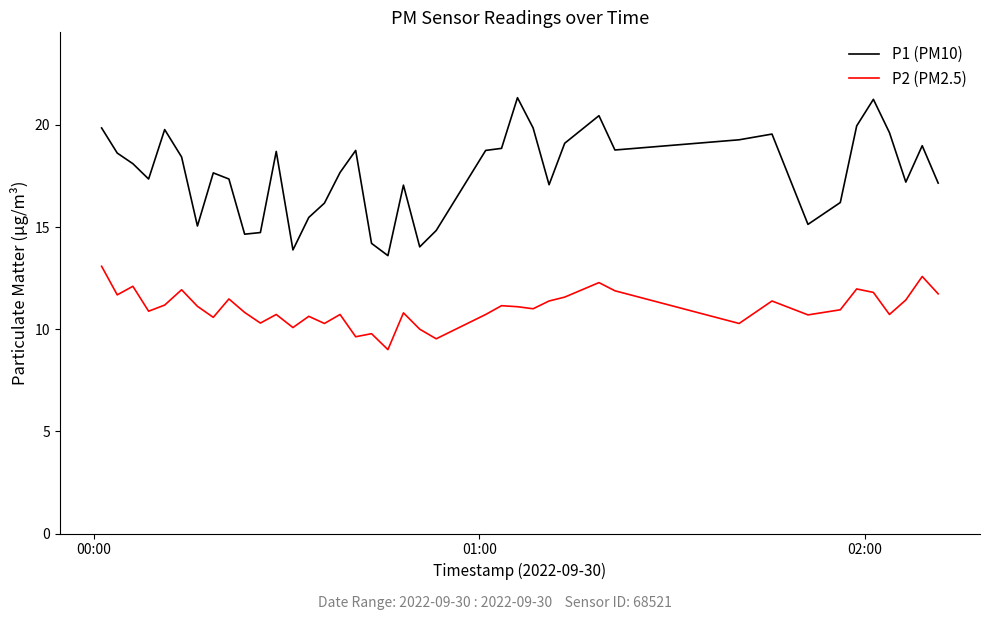

True or false: P2 (PM2.5) and P1 (PM10) cross at least once.

False